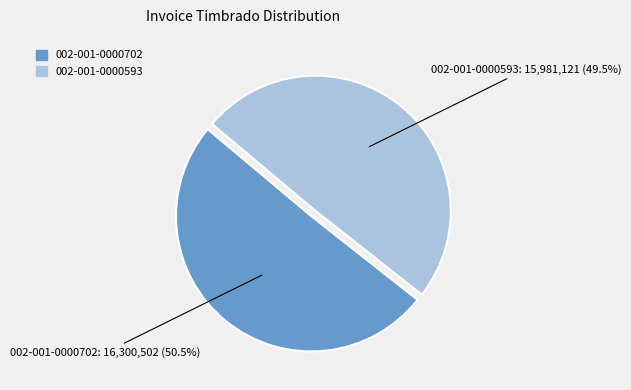

Rank the categories by value from lowest to highest.

002-001-0000593, 002-001-0000702